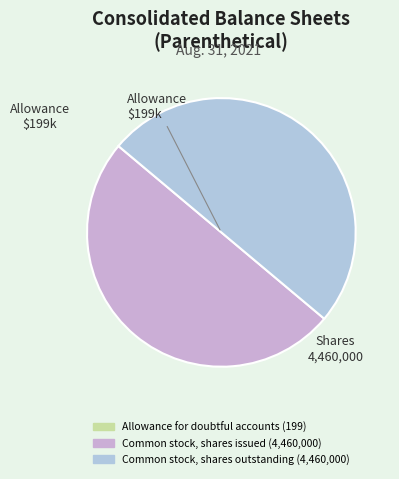

Is it true that Allowance for doubtful accounts is 0% of the pie?

True